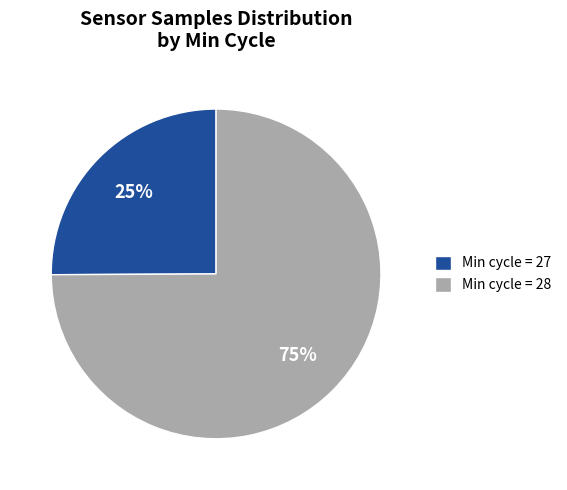

Is it true that Min cycle = 27 is 25% of the pie?

True